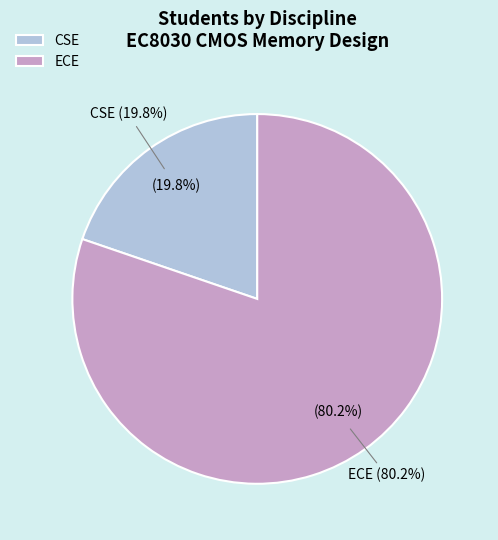

Is there any slice that represents more than half of the pie?

Yes